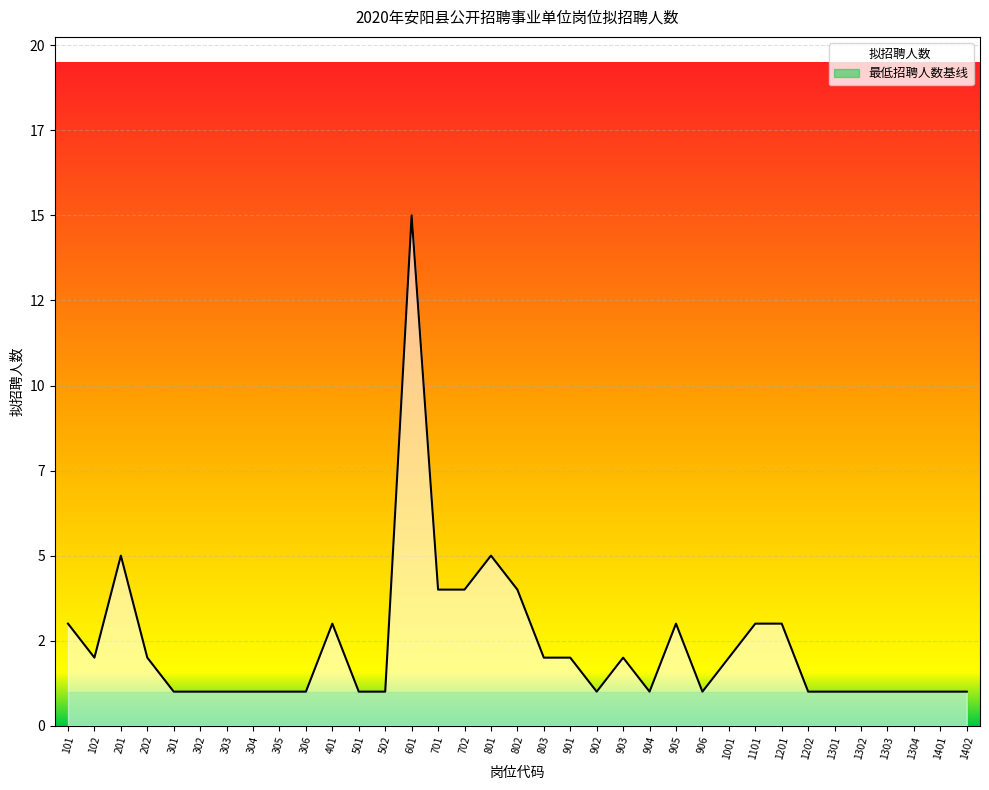

The chart shows a value of 1 at 101. True or false?

False